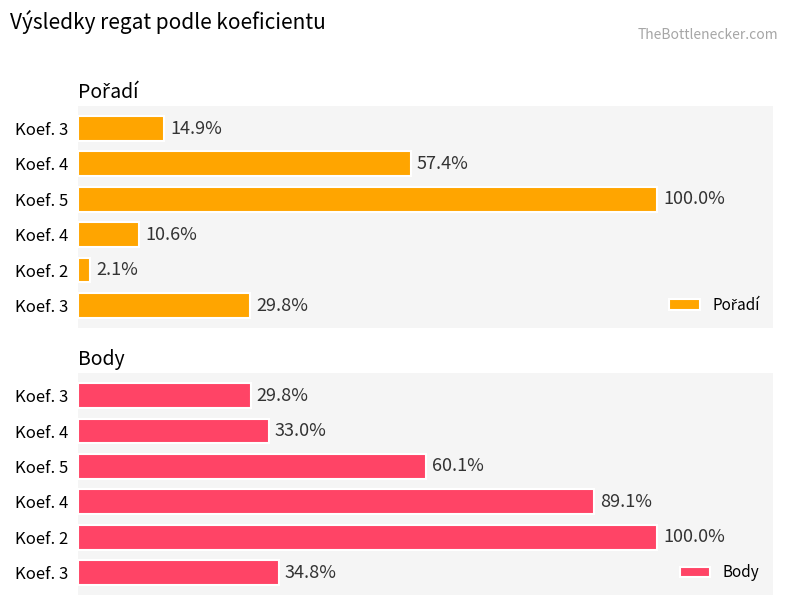

What is the sum of the Body values at Koef. 4 and Koef. 3?

123.8